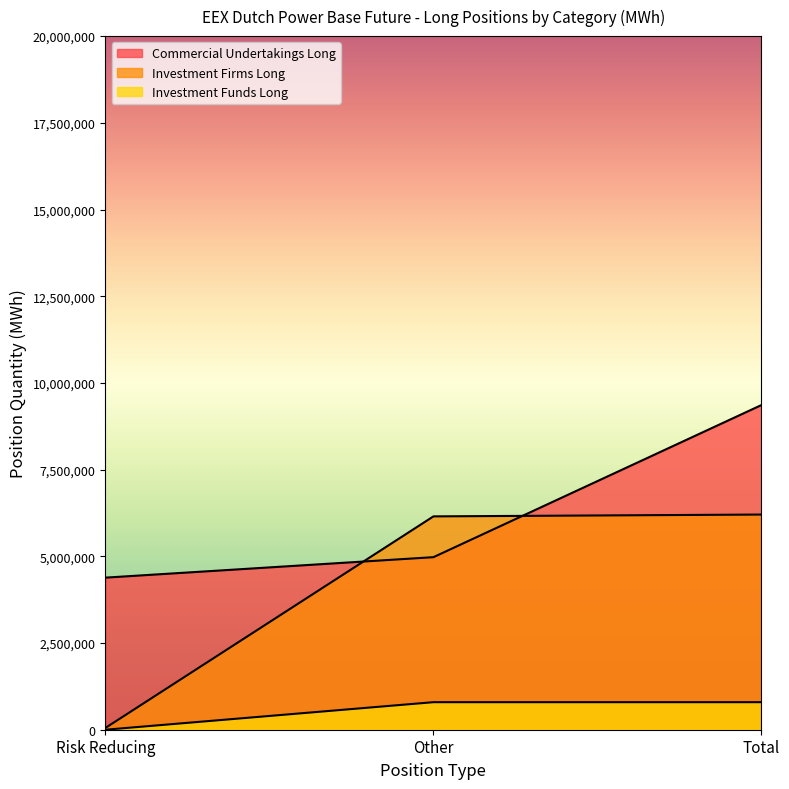

List the series in order of their overall mean, highest first.

Commercial Undertakings Long, Investment Firms Long, Investment Funds Long